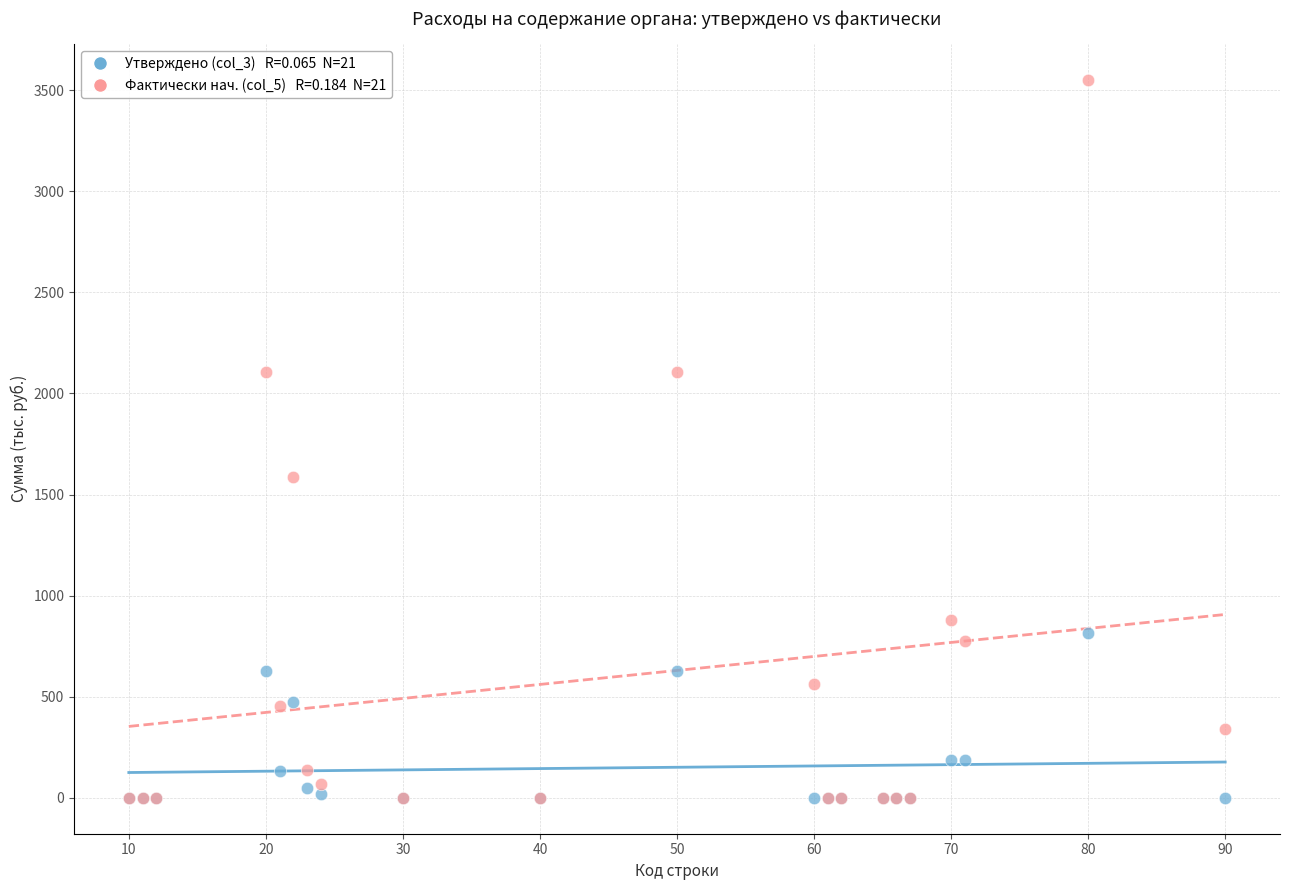

Across all series, what Y value is closest to 1775?

1587